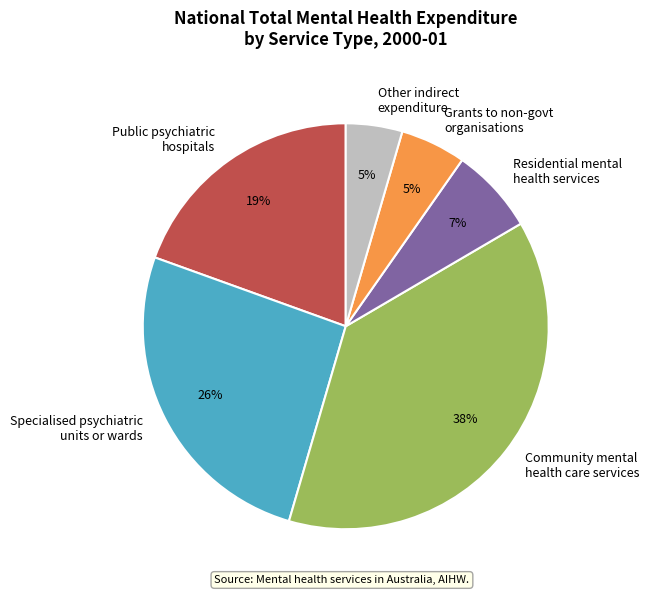

What percentage is the Specialised psychiatric units or wards slice, to the nearest percent?

26%